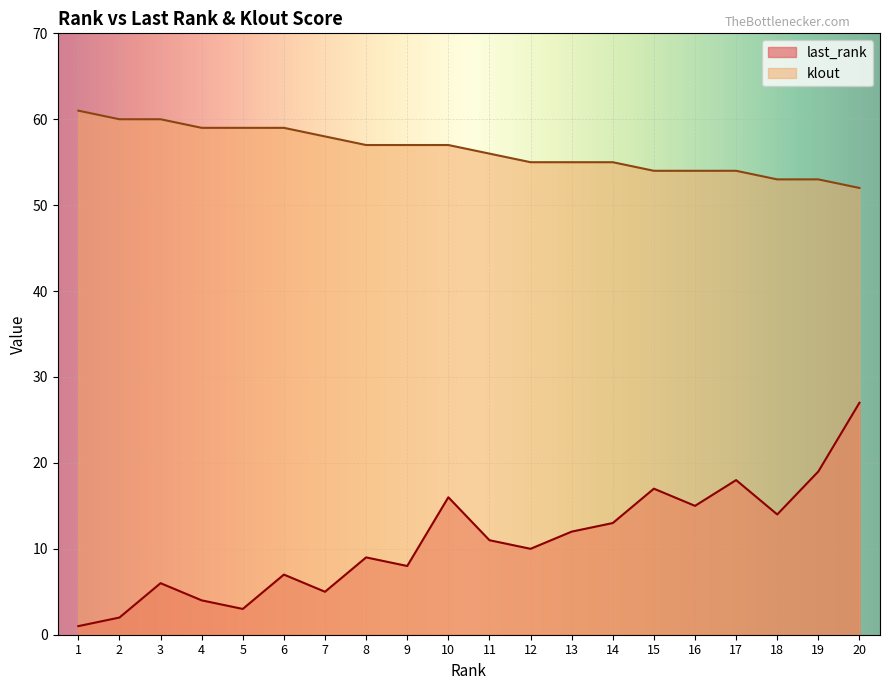

What is the total value across all series at 12?

65